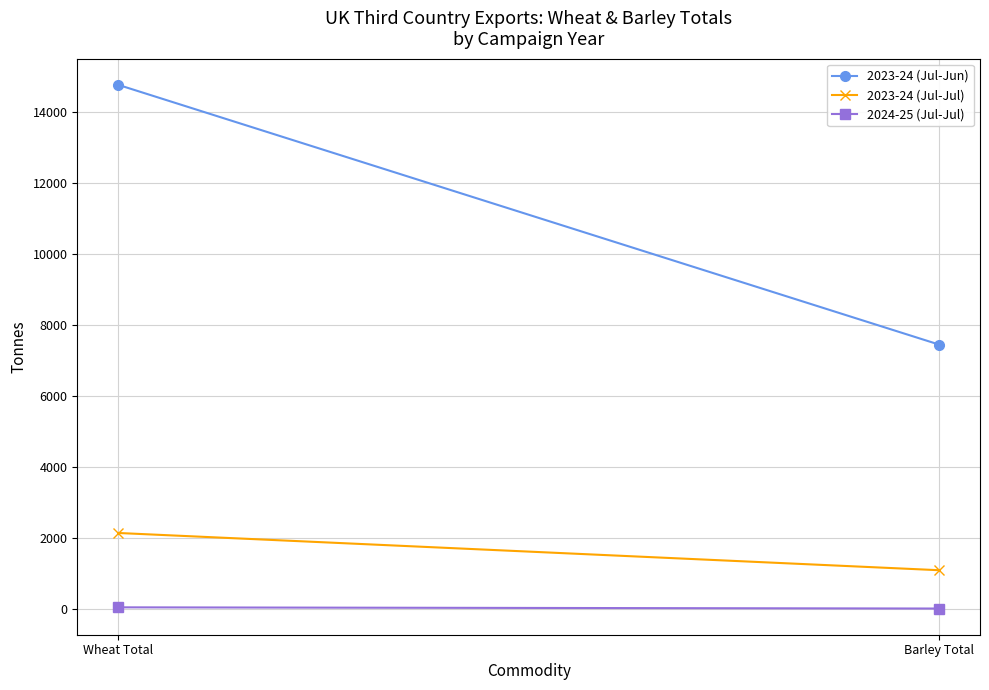

Reading right to left, extract all data points from this chart.

2023-24 (Jul-Jun): Barley Total=7439	Wheat Total=14756
2023-24 (Jul-Jul): Barley Total=1080	Wheat Total=2129
2024-25 (Jul-Jul): Barley Total=0	Wheat Total=34